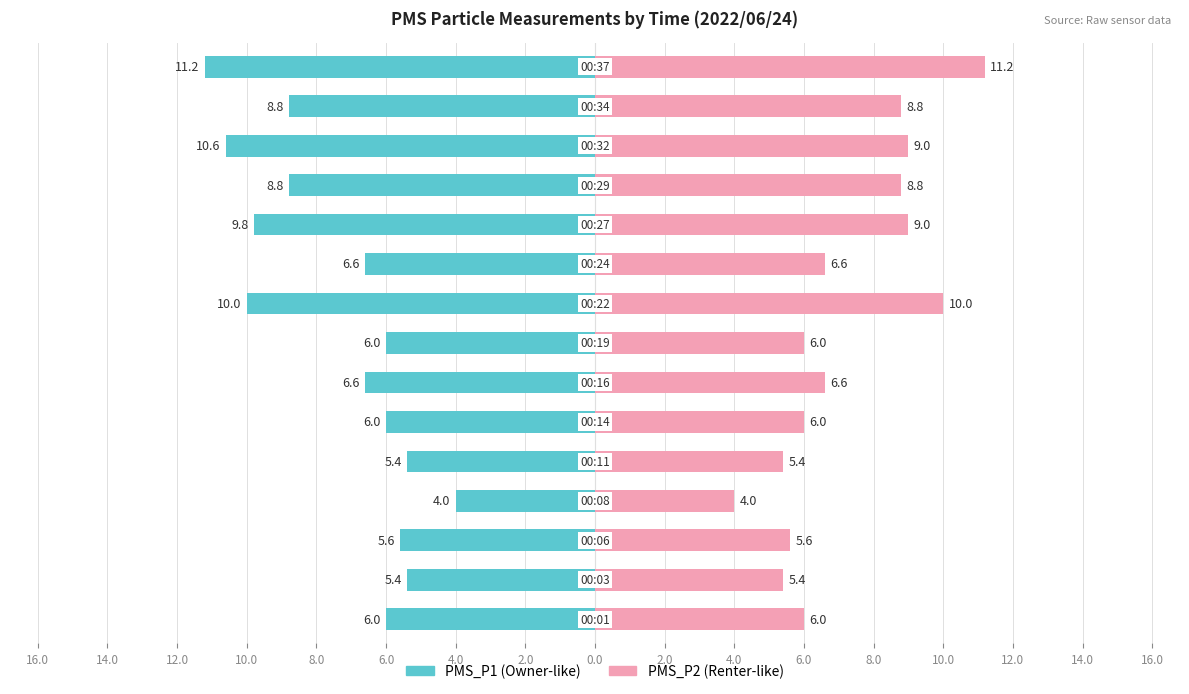

The PMS_P1 series shows -3.1 at 2.0. True or false?

False